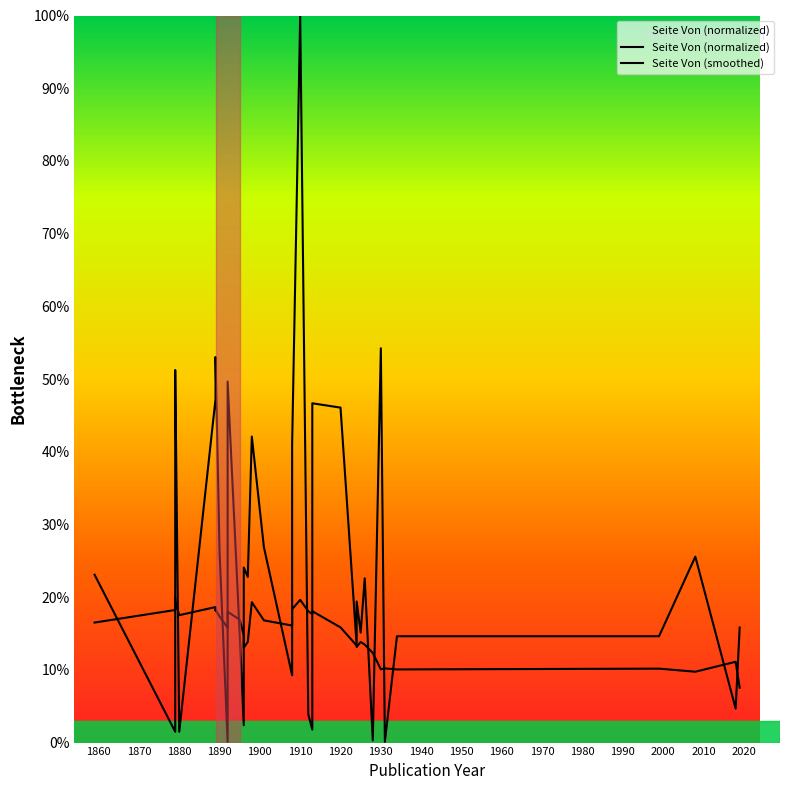

What is the difference between the maximum and minimum values in the Seite Von (smoothed) series?

12.4